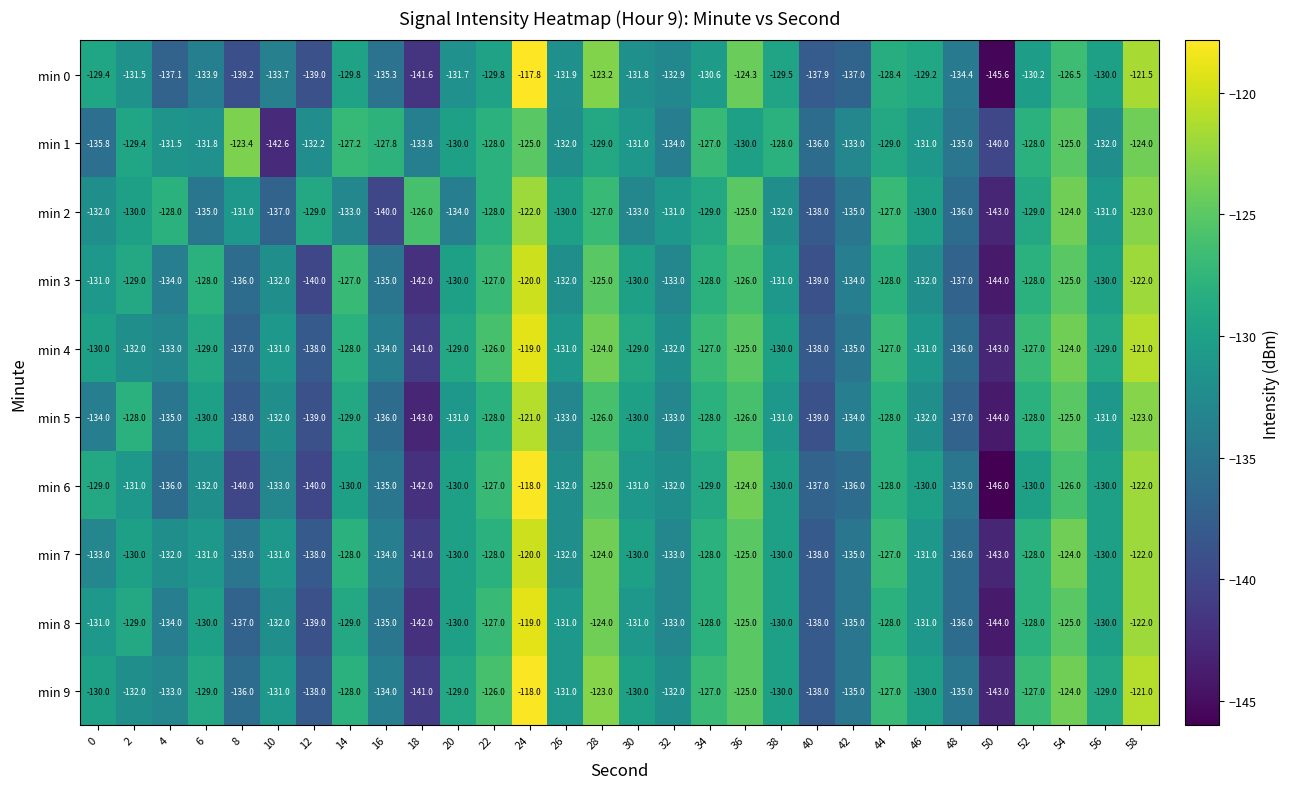

The min 4 series shows -232.3 at 48. True or false?

False